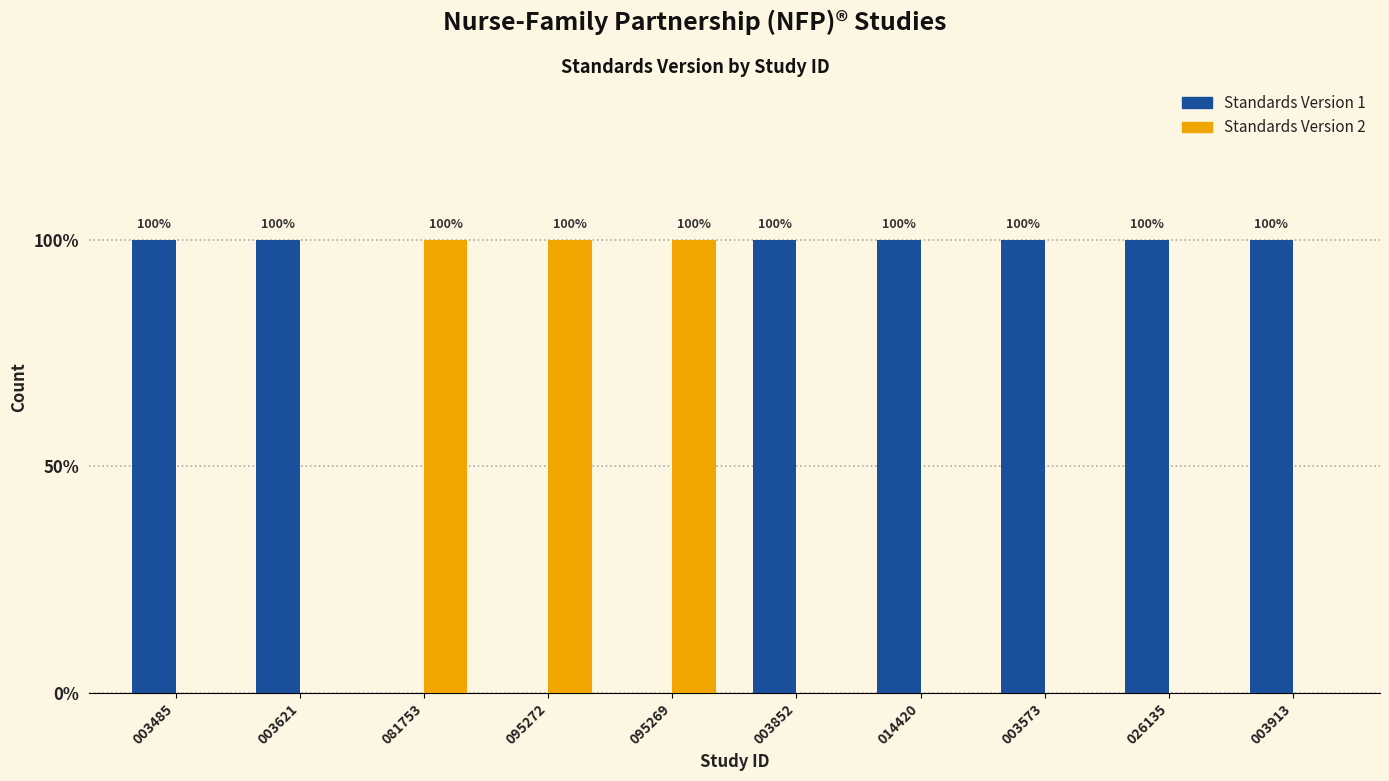

Reading left to right, extract all data points from this chart.

Standards Version 1: 1	1	0	0	0	1	1	1	1	1
Standards Version 2: 0	0	1	1	1	0	0	0	0	0